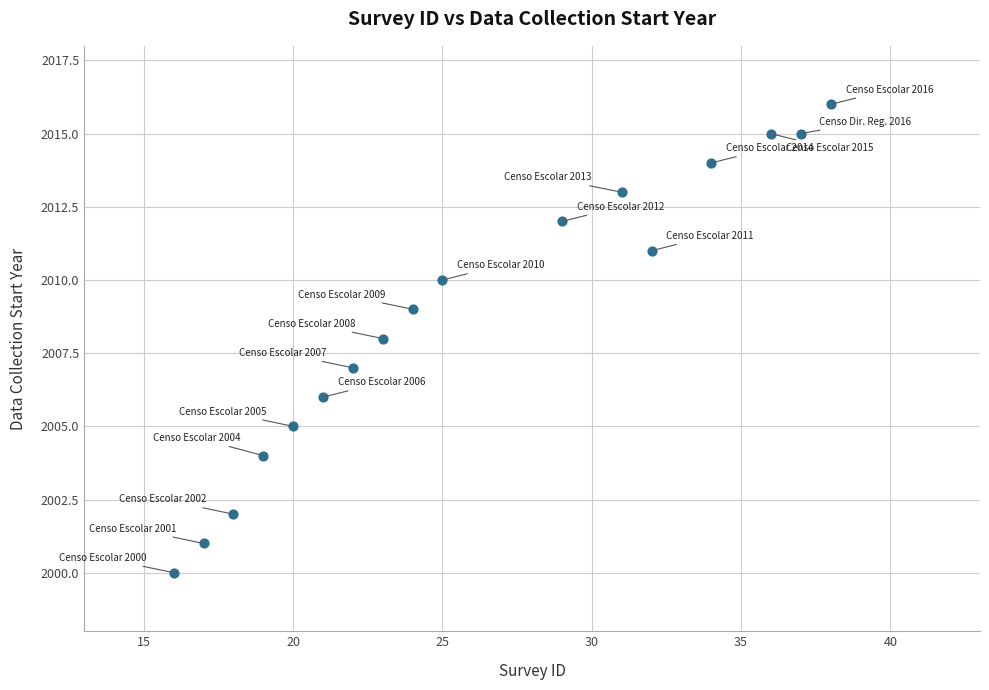

What is the range of Y values (max minus min)?

16